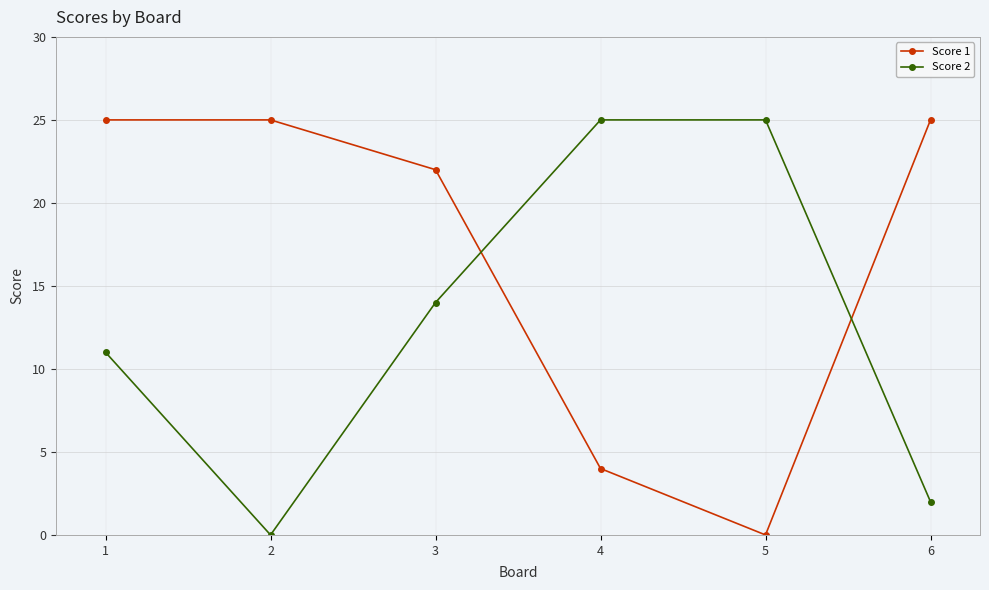

Reading right to left, list all the values displayed in this chart.

Score 1: 6=25	5=0	4=4	3=22	2=25	1=25
Score 2: 6=2	5=25	4=25	3=14	2=0	1=11